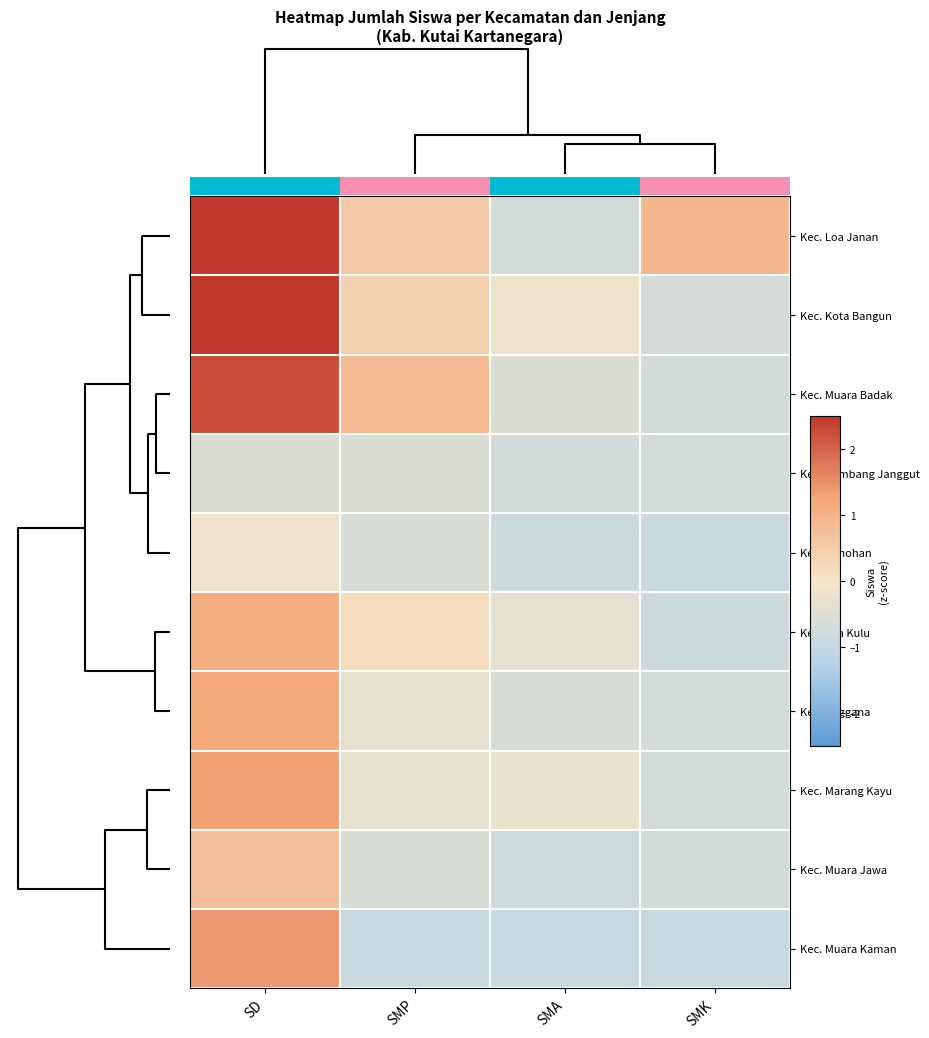

Between SD and SMA, which is larger?

SD